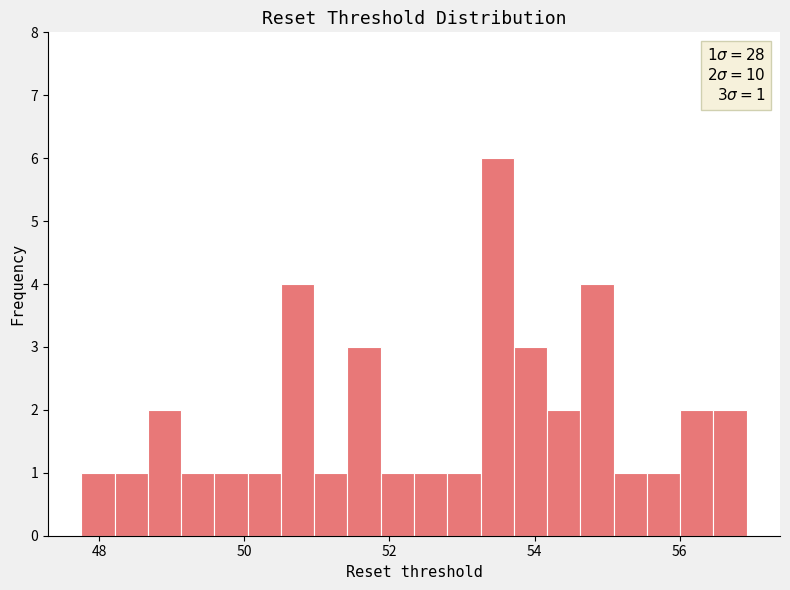

Around what value on the x-axis is the tallest bar? Give the approximate position of its centre, as read against the axis.

53.4